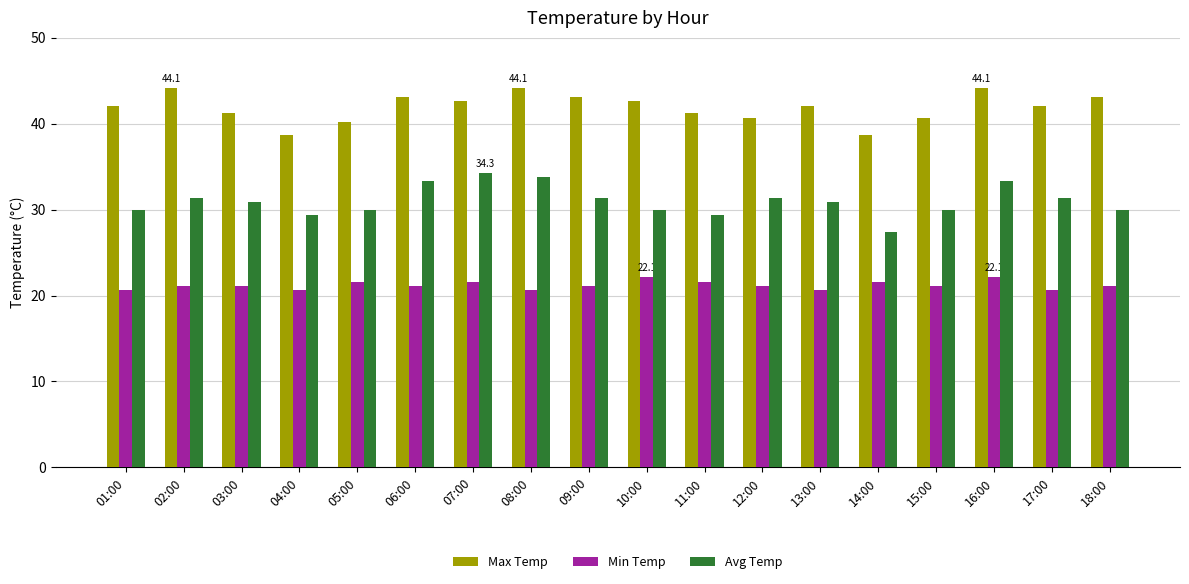

Is the value of Min Temp at 18:00 greater than the value of Max Temp at 06:00?

No